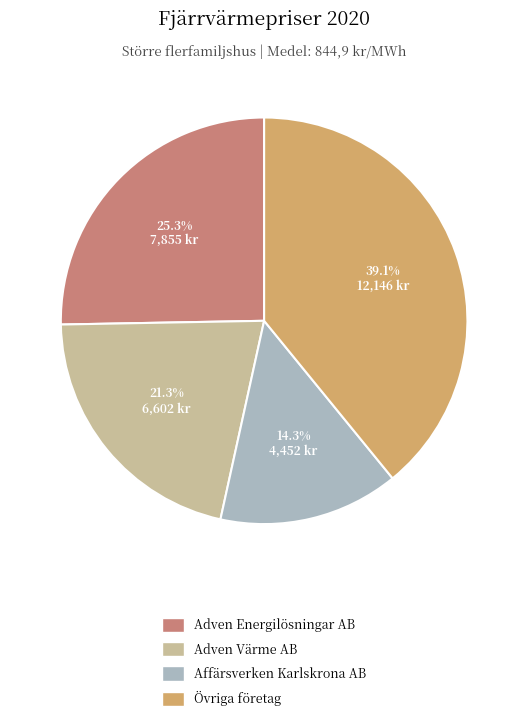

Is there a majority slice in this chart?

No